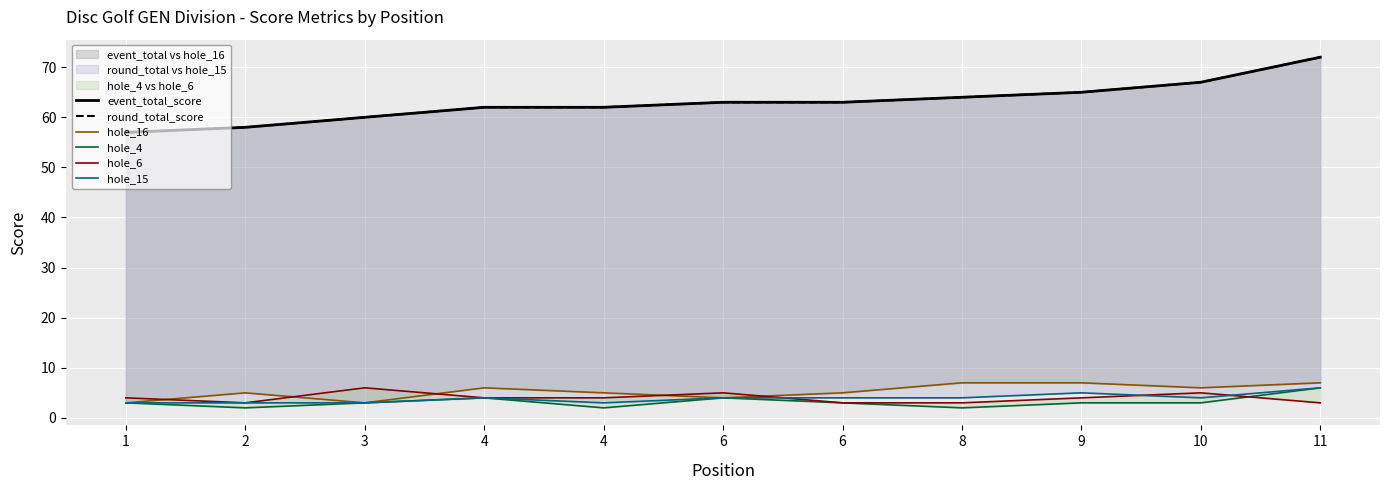

The value of event_total_score at 3 is 60. True or false?

True